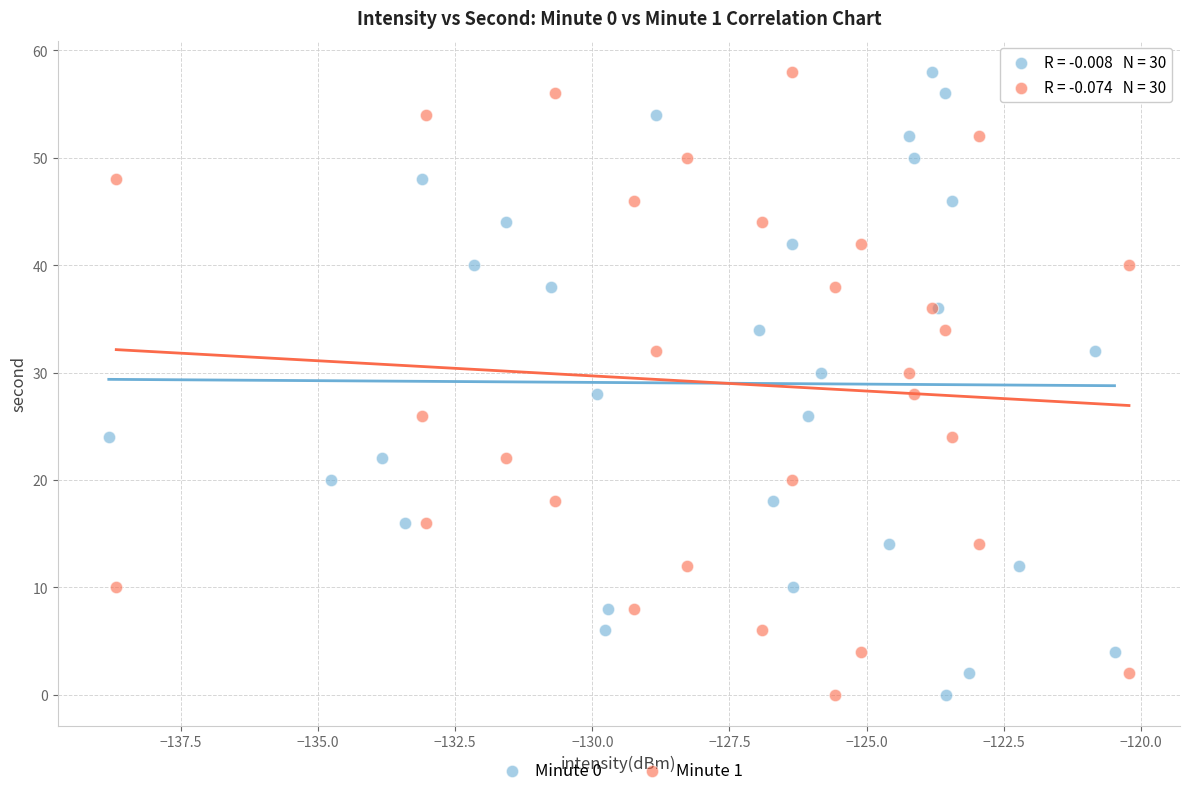

What are all the series names shown in the legend?

Minute 0, Minute 1